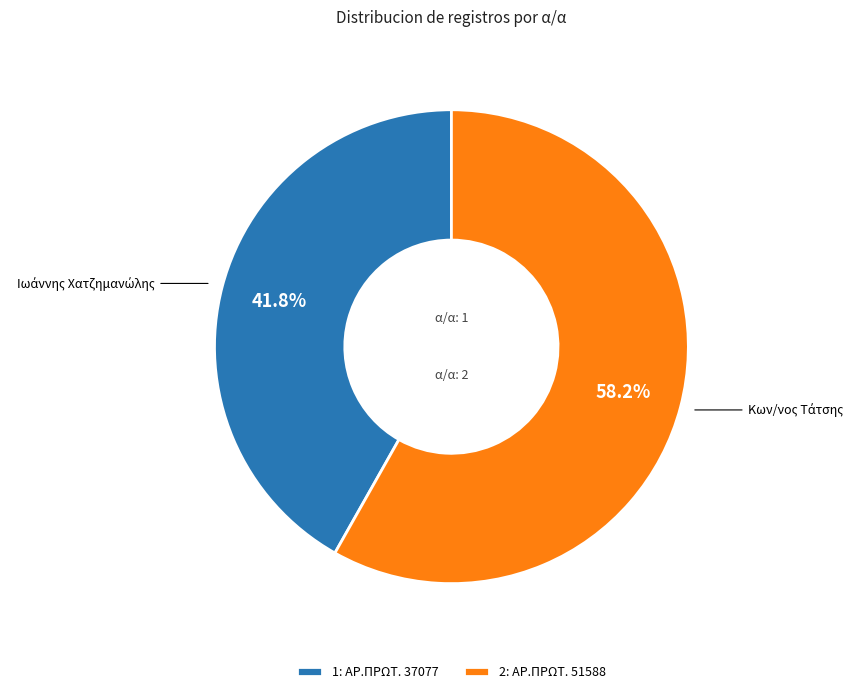

Which slice is the largest?

2